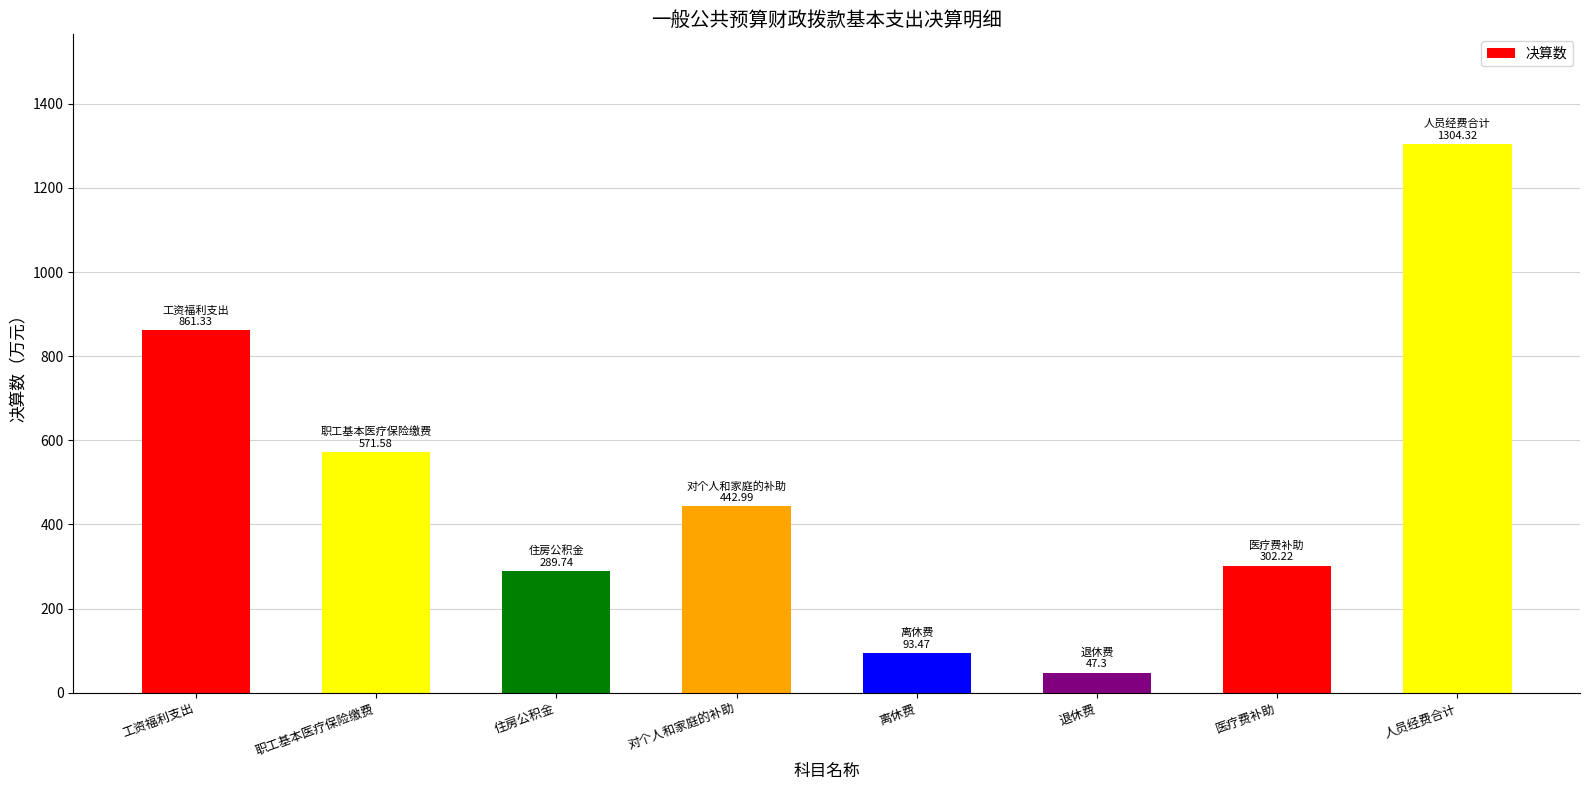

At which label does the data first exceed 442?

工资福利支出